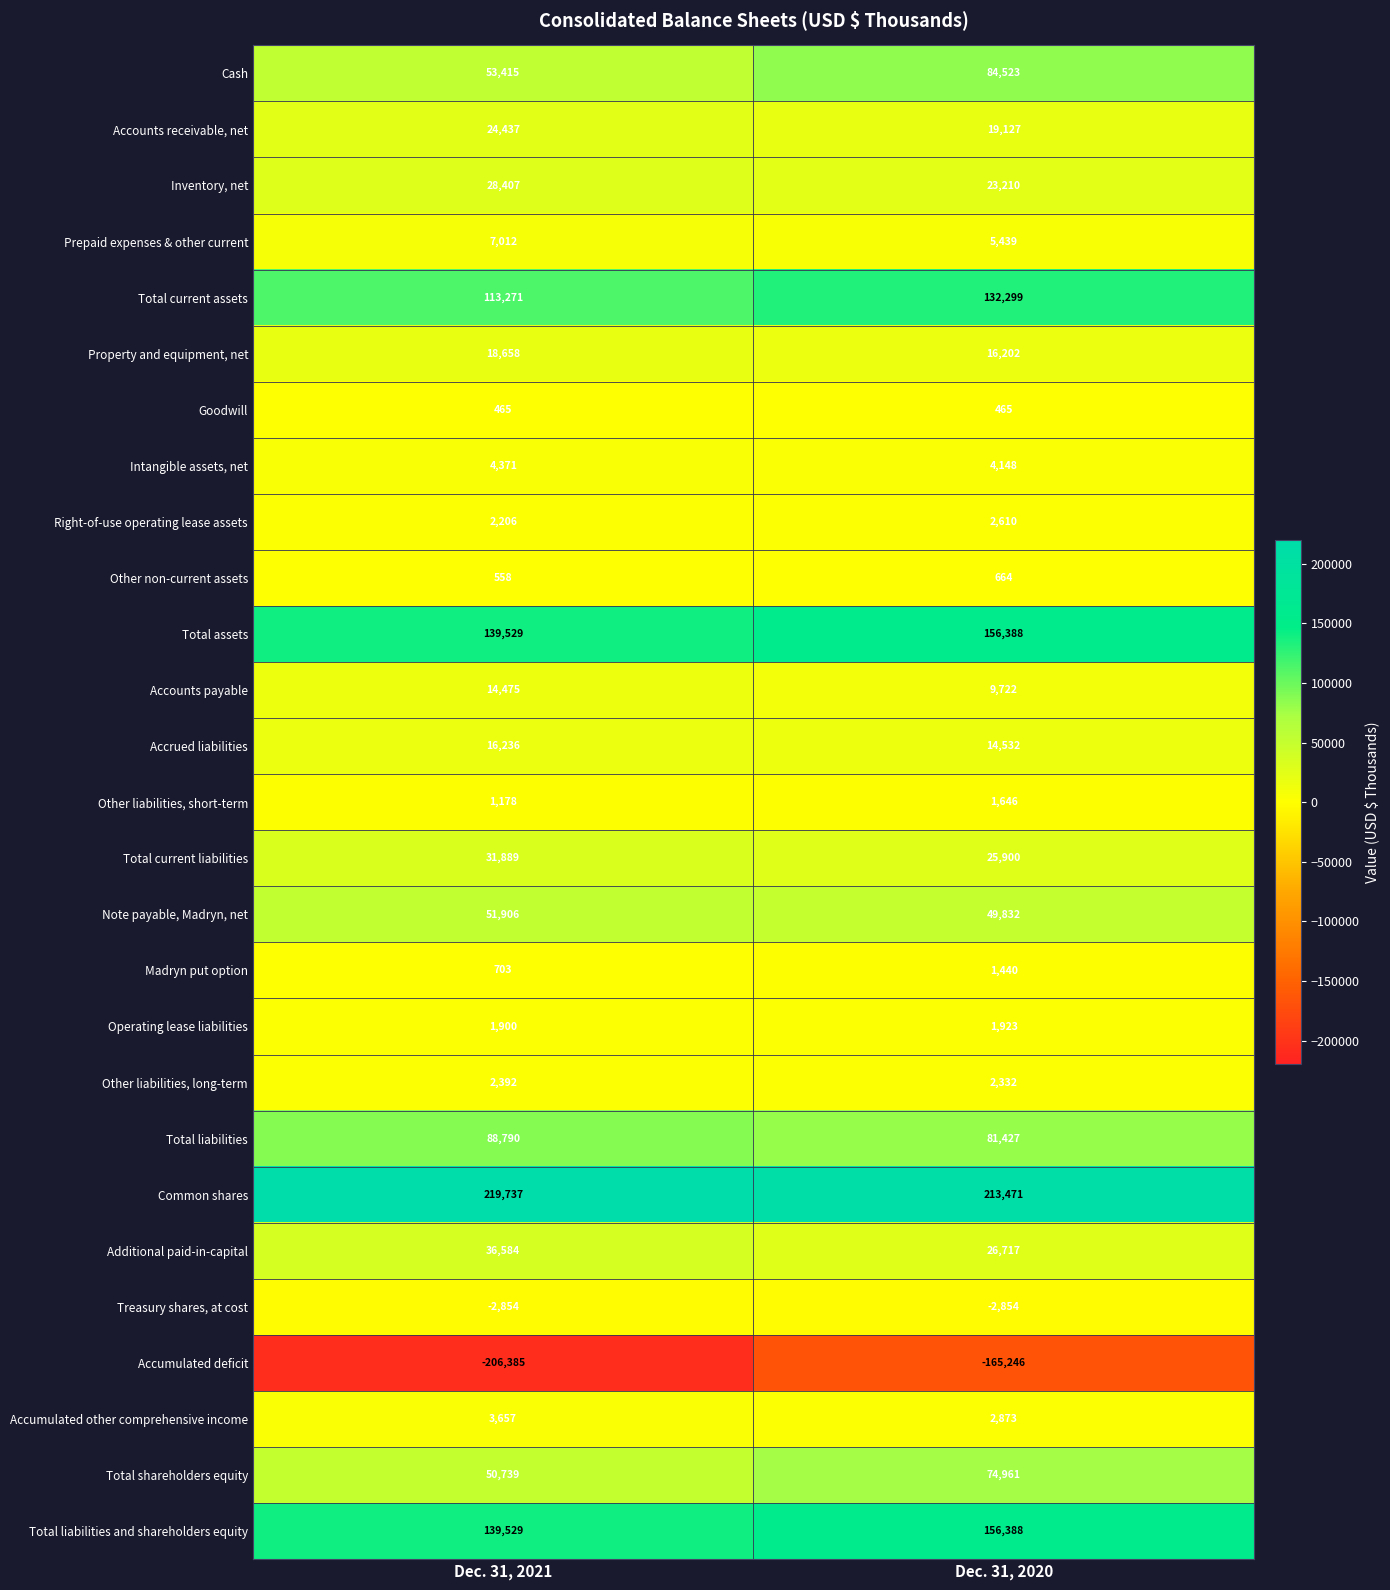

What is the sum of the Inventory, net values at Dec. 31, 2021 and Dec. 31, 2020?

51617